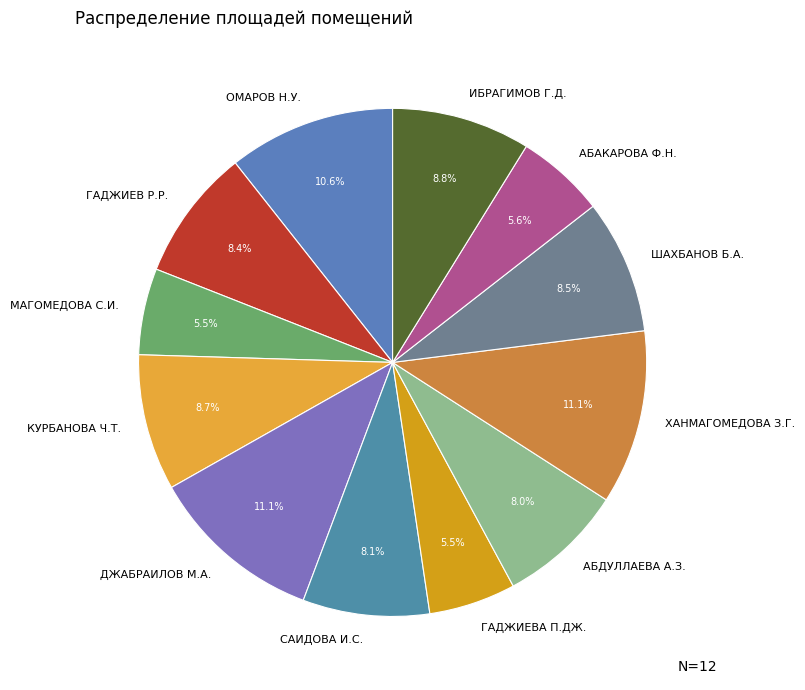

Does САИДОВА И.С. represent more than half of the total?

No